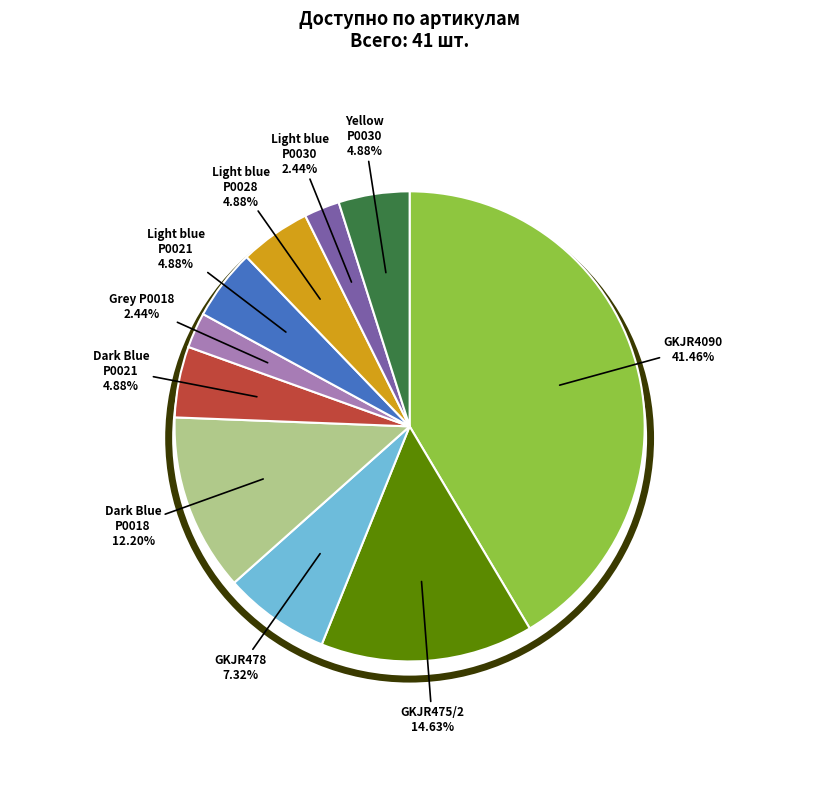

Which slice is the largest?

GKJR4090